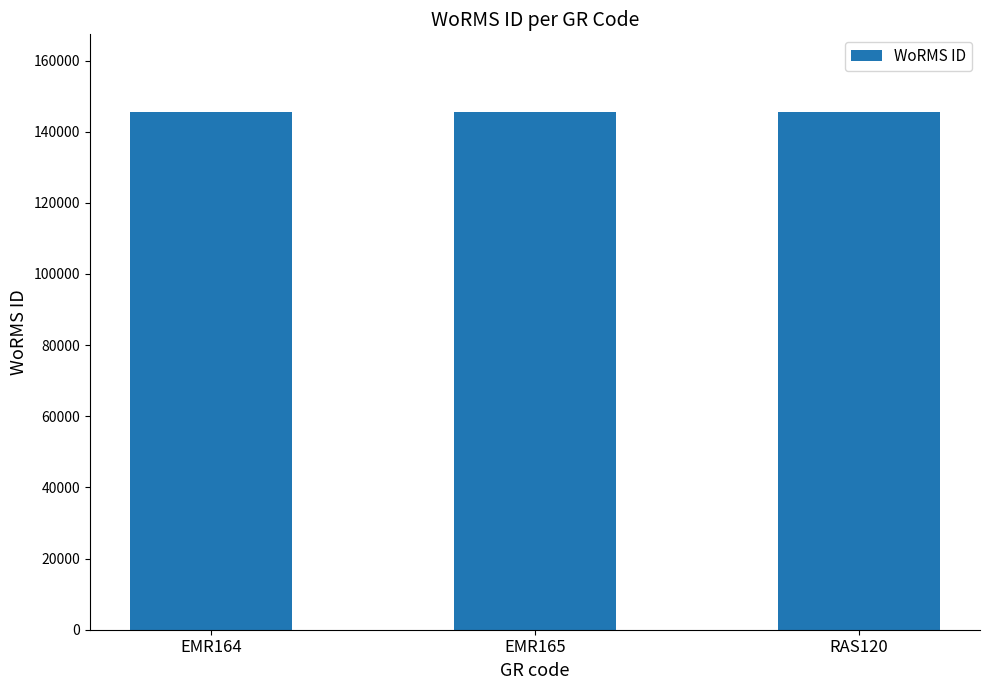

What is the sum of all values?

436542